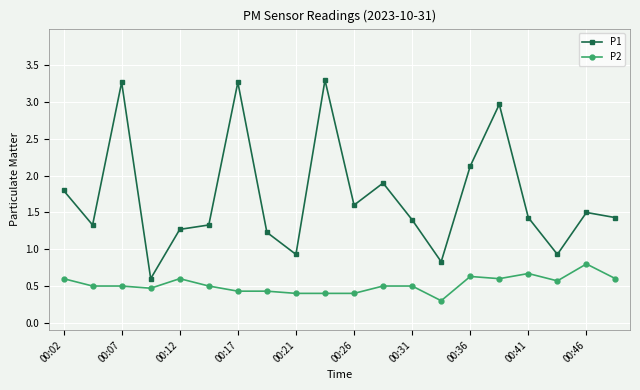

What is the minimum value for P1?

0.6